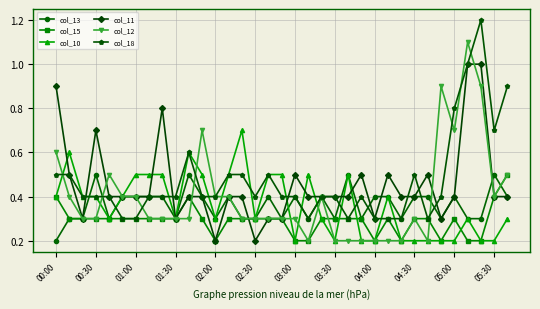

Reading left to right, list all the values displayed in this chart.

col_13: 0.2	0.3	0.3	0.5	0.3	0.4	0.4	0.4	0.4	0.3	0.5	0.4	0.3	0.4	0.3	0.3	0.4	0.3	0.4	0.3	0.4	0.3	0.5	0.3	0.4	0.4	0.3	0.4	0.4	0.3	0.4	0.3	0.3	0.5	0.4
col_15: 0.4	0.3	0.3	0.3	0.3	0.3	0.3	0.3	0.3	0.3	0.4	0.3	0.2	0.3	0.3	0.3	0.3	0.3	0.2	0.2	0.3	0.3	0.3	0.3	0.2	0.3	0.2	0.3	0.3	0.2	0.3	0.2	0.2	0.4	0.5
col_10: 0.4	0.6	0.4	0.4	0.3	0.4	0.5	0.5	0.5	0.3	0.6	0.5	0.3	0.5	0.7	0.3	0.5	0.5	0.2	0.5	0.3	0.2	0.5	0.2	0.2	0.4	0.2	0.2	0.2	0.2	0.2	0.3	0.2	0.2	0.3
col_11: 0.9	0.5	0.3	0.7	0.4	0.4	0.4	0.4	0.8	0.3	0.4	0.4	0.2	0.4	0.4	0.2	0.3	0.3	0.5	0.4	0.4	0.4	0.4	0.5	0.3	0.5	0.4	0.4	0.5	0.3	0.4	1.0	1.0	0.4	0.4
col_12: 0.6	0.4	0.3	0.3	0.5	0.4	0.4	0.3	0.3	0.3	0.3	0.7	0.4	0.4	0.3	0.3	0.3	0.3	0.3	0.2	0.4	0.2	0.2	0.2	0.2	0.2	0.2	0.3	0.2	0.9	0.7	1.1	0.9	0.4	0.5
col_18: 0.5	0.5	0.4	0.4	0.4	0.3	0.3	0.4	0.4	0.4	0.6	0.4	0.4	0.5	0.5	0.4	0.5	0.4	0.4	0.3	0.4	0.4	0.3	0.4	0.3	0.3	0.3	0.5	0.3	0.4	0.8	1.0	1.2	0.7	0.9